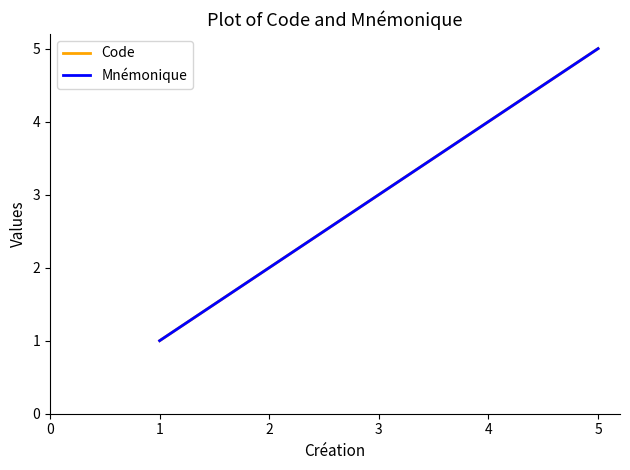

Does the chart display data point markers on the line(s)?

No